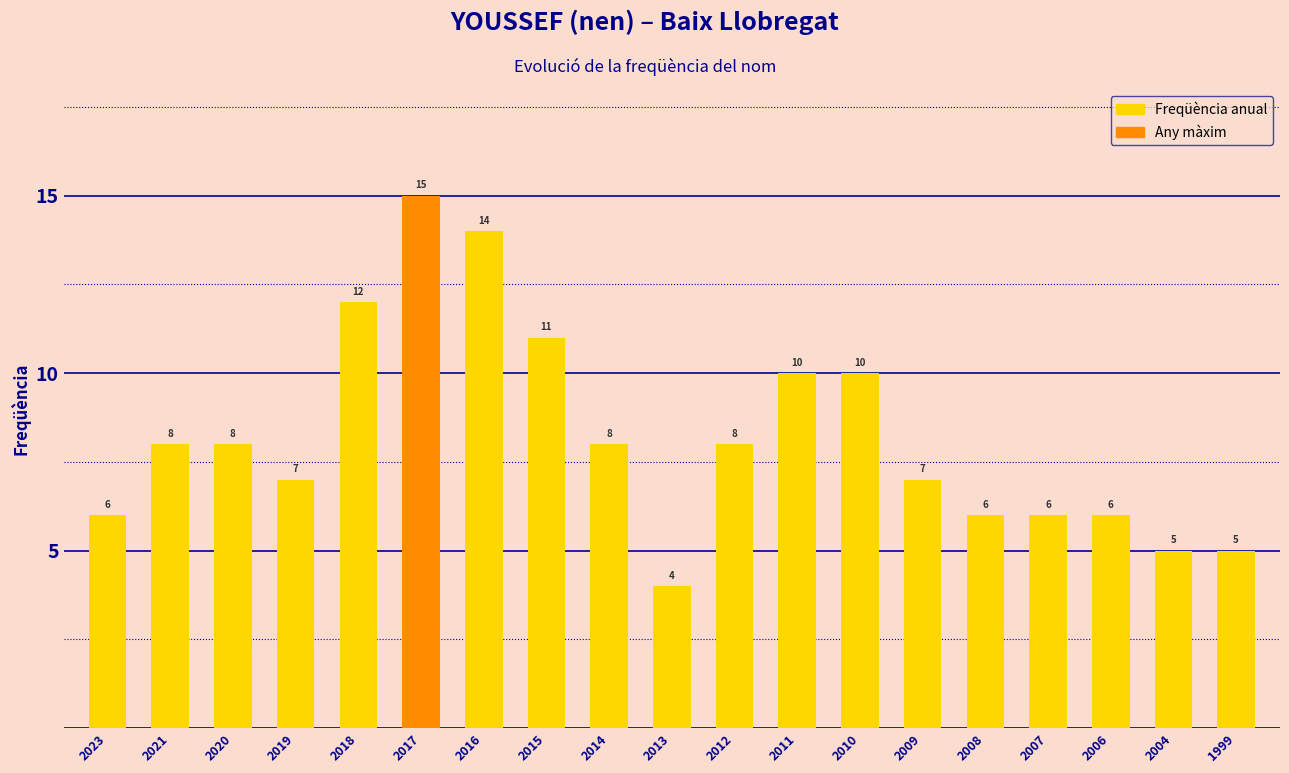

Count the number of data series in this chart.

1